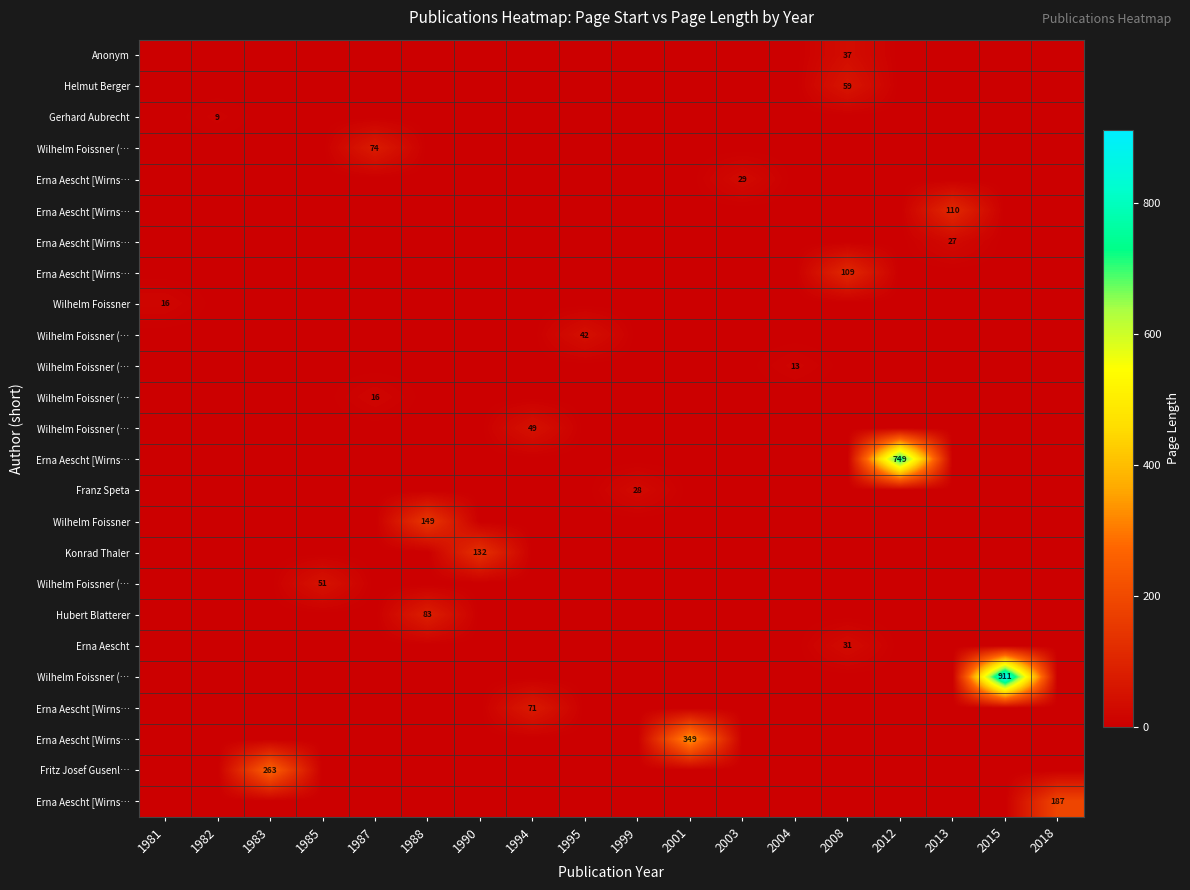

How many series are shown in this chart?

25